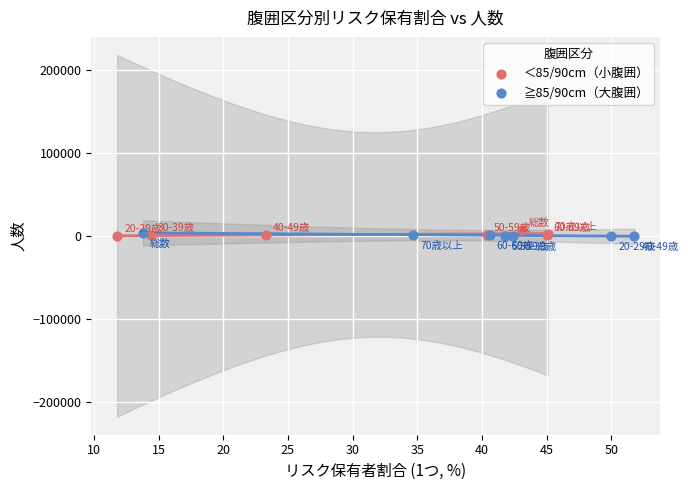

What are all the series names shown in the legend?

＜85/90cm（小腹囲）, ≧85/90cm（大腹囲）